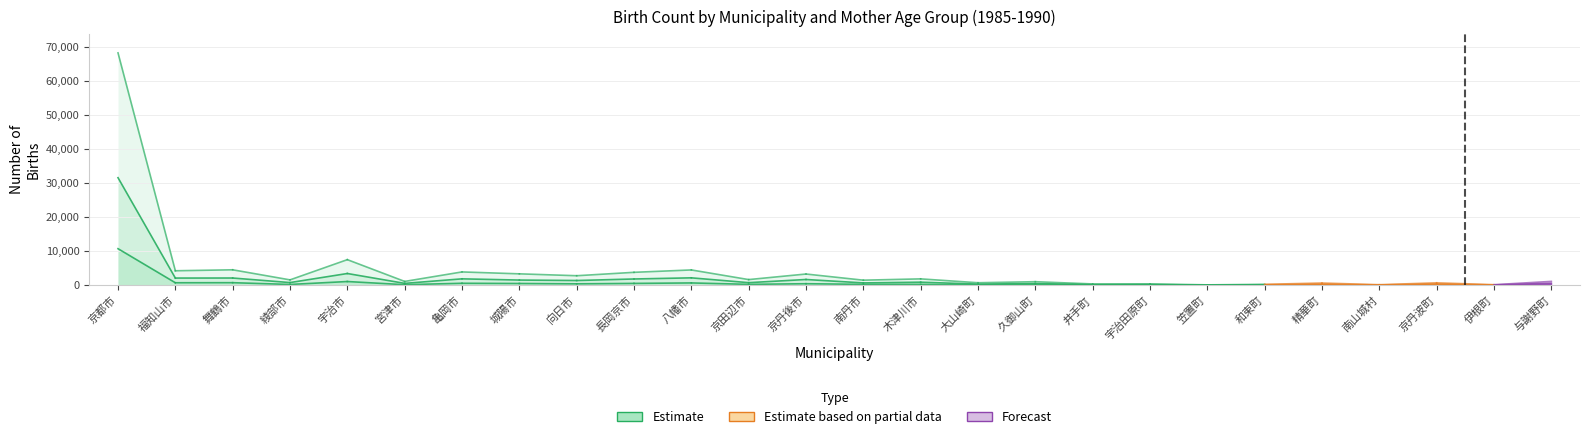

At which category is the sum across all series the highest?

京都市